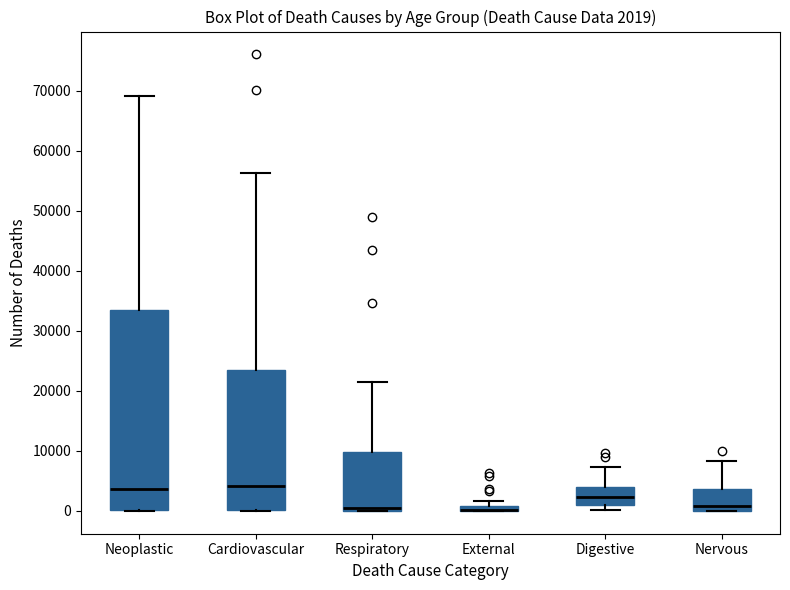

Comparing the boxes themselves (not the whiskers), which one is the tallest?

Neoplastic